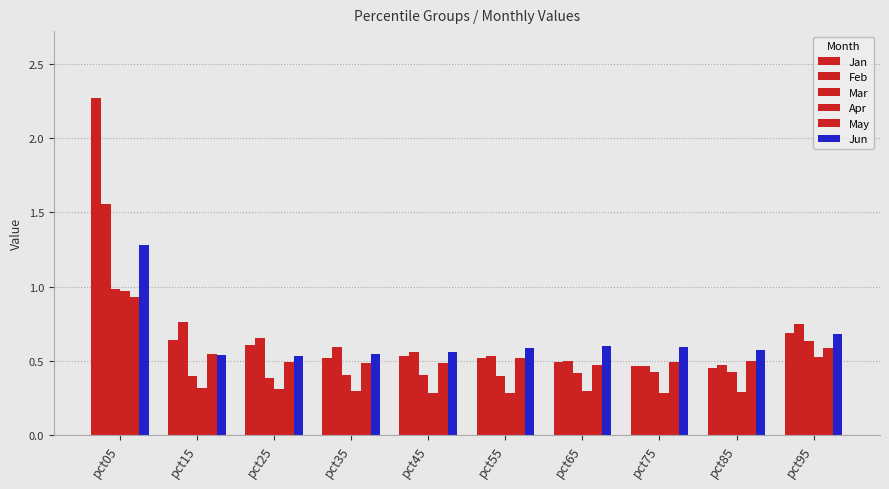

Which series has the largest total across all categories?

Jan